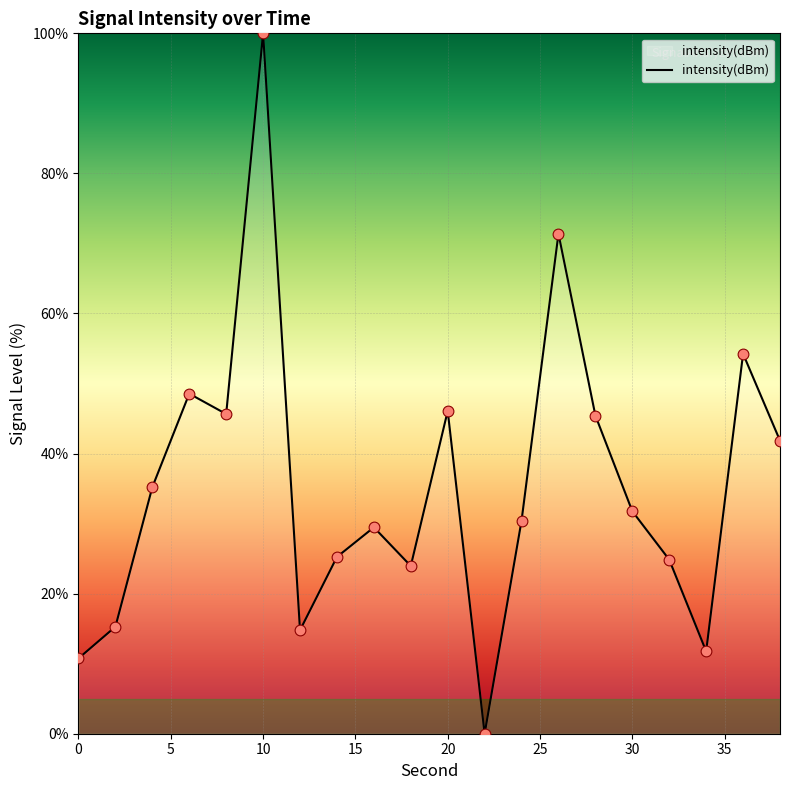

What is the maximum value shown in the chart?

100.0